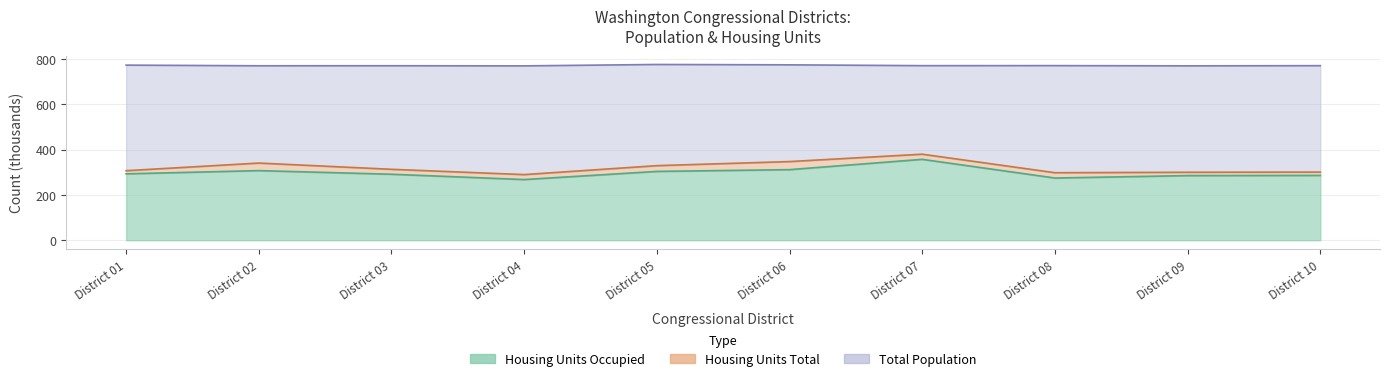

Reading right to left, what are all the values shown in this chart?

Total Population: 769.6	768.8	769.8	769.7	773.3	774.9	768.7	769.3	769.1	772.0
Housing Units Total: 300.6	299.7	297.7	379.4	346.8	328.9	289.4	312.8	340.3	306.6
Housing Units Occupied: 285.8	285.0	274.3	356.7	311.3	303.4	267.6	290.9	307.0	292.7